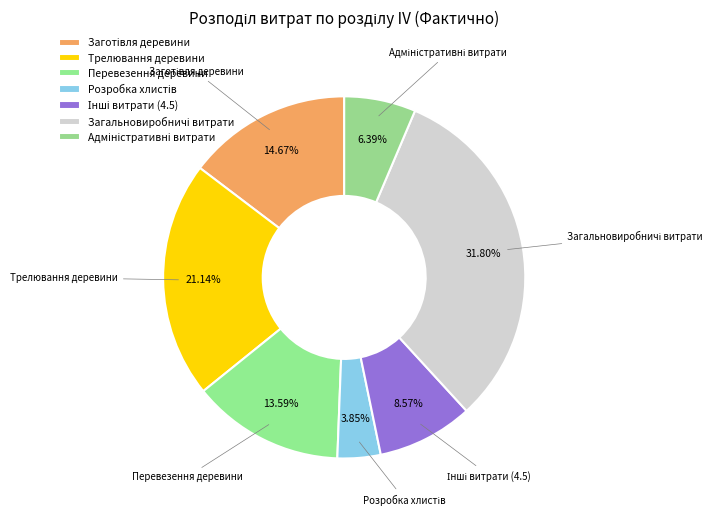

Does Трелювання деревини account for over 50% of the chart?

No